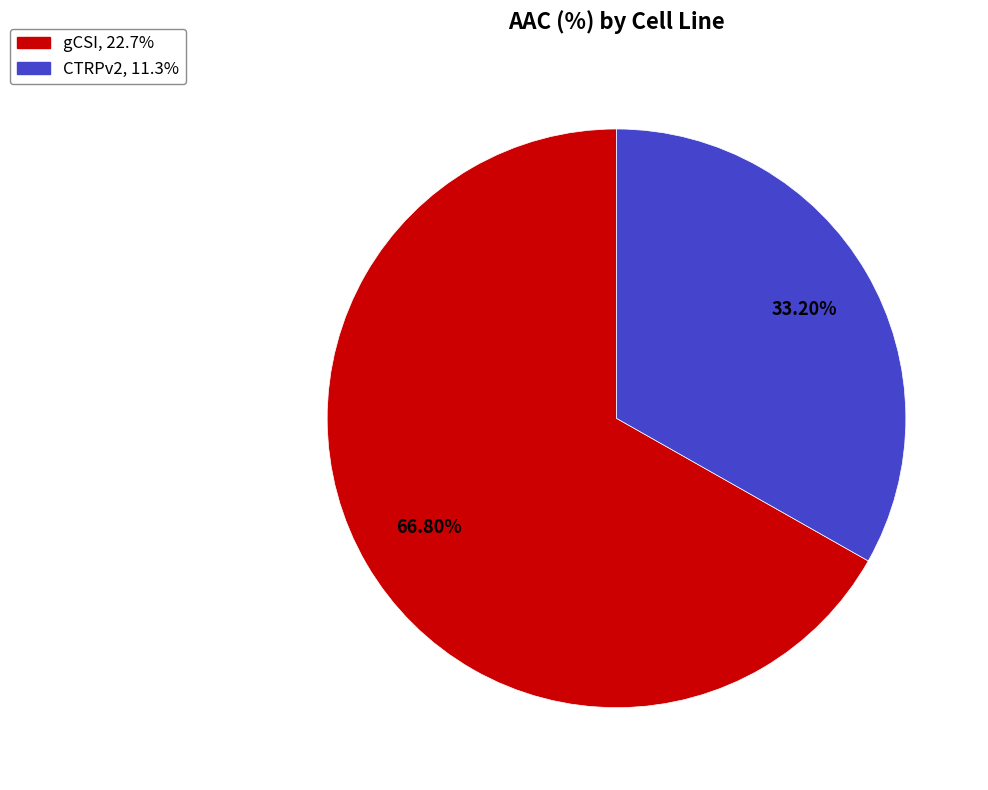

To the nearest percent, what is the average slice percentage?

50%